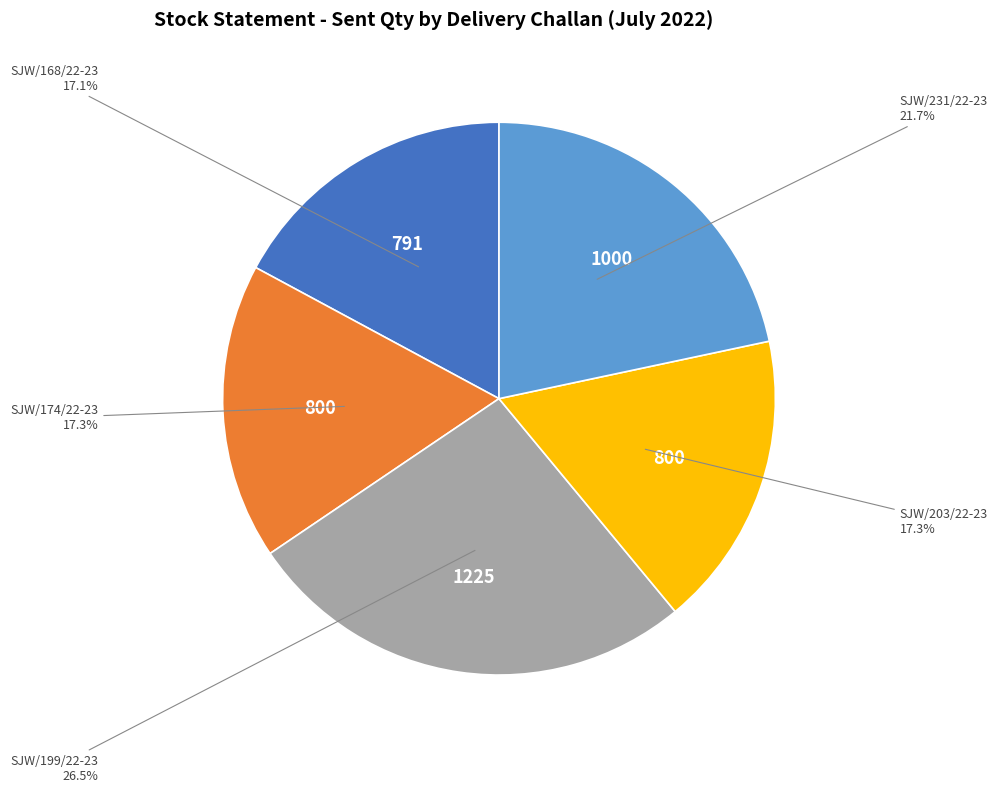

Is there a majority slice in this chart?

No